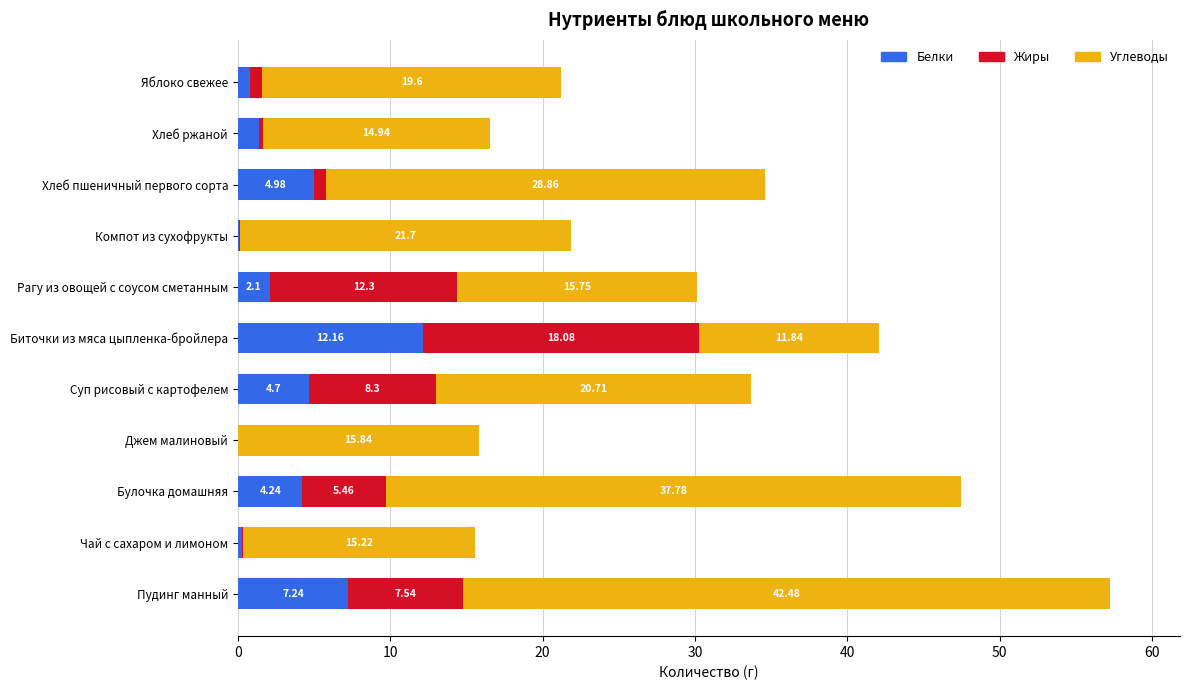

What is the total value across all series at Булочка домашняя?

47.5